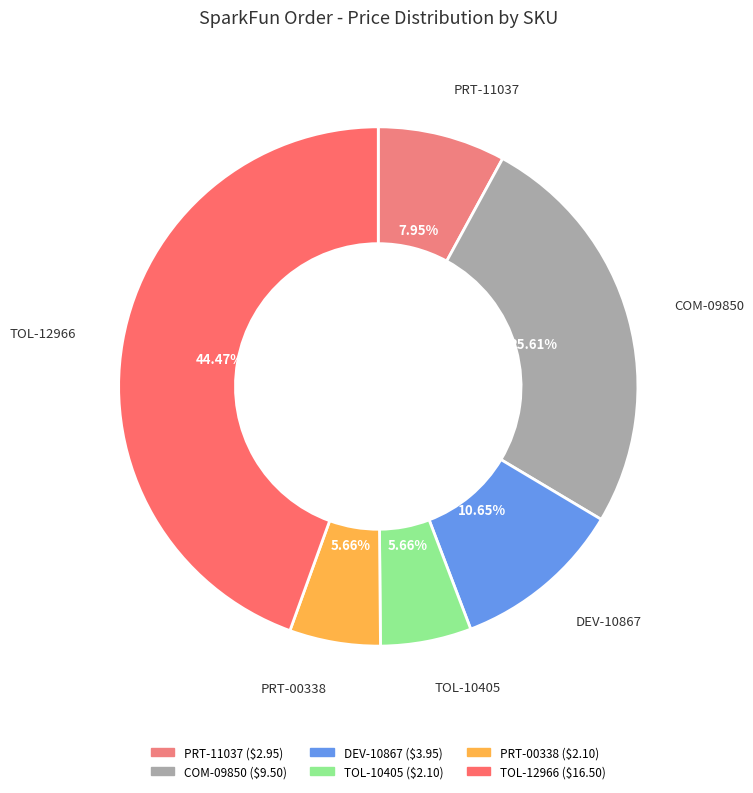

True or false: COM-09850 accounts for 26% of the total.

True